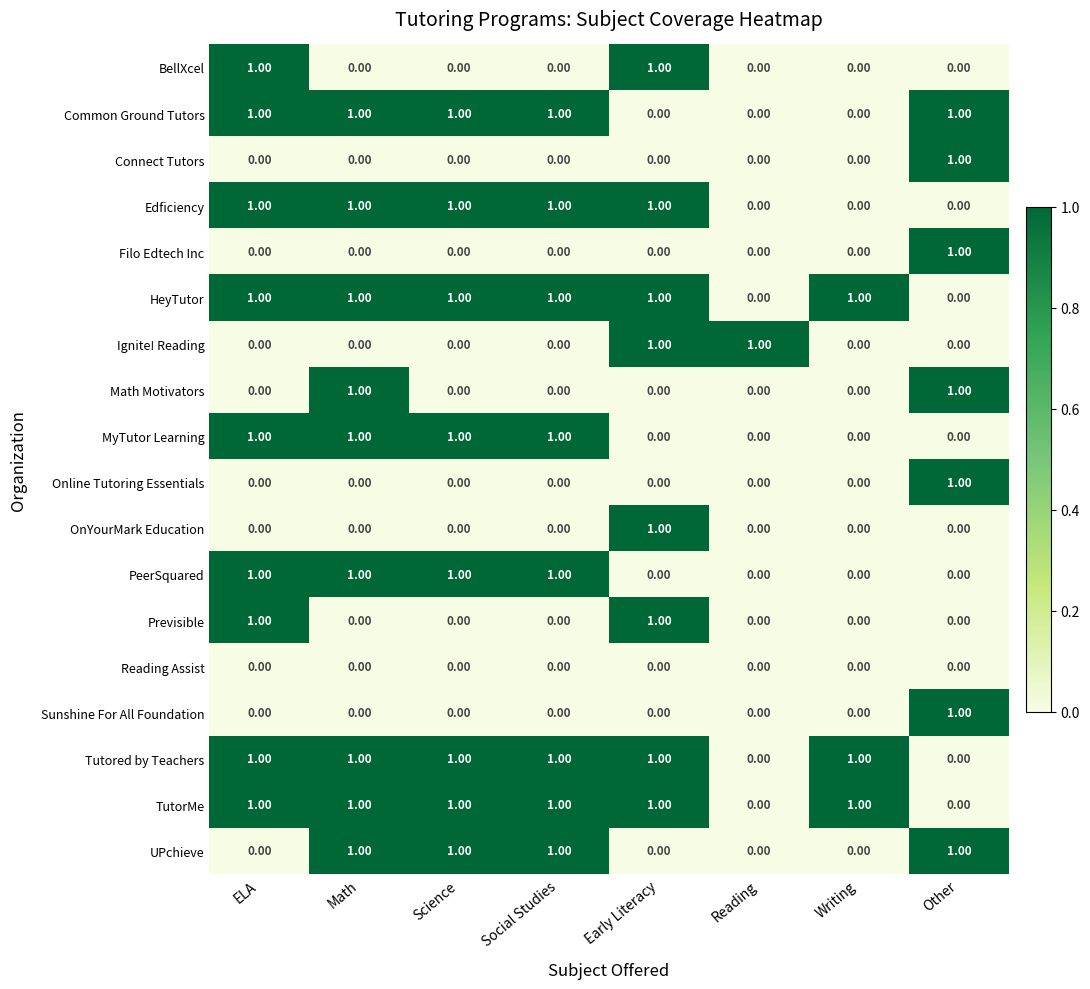

Is the value of Previsible at Other greater than the value of HeyTutor at Early Literacy?

No